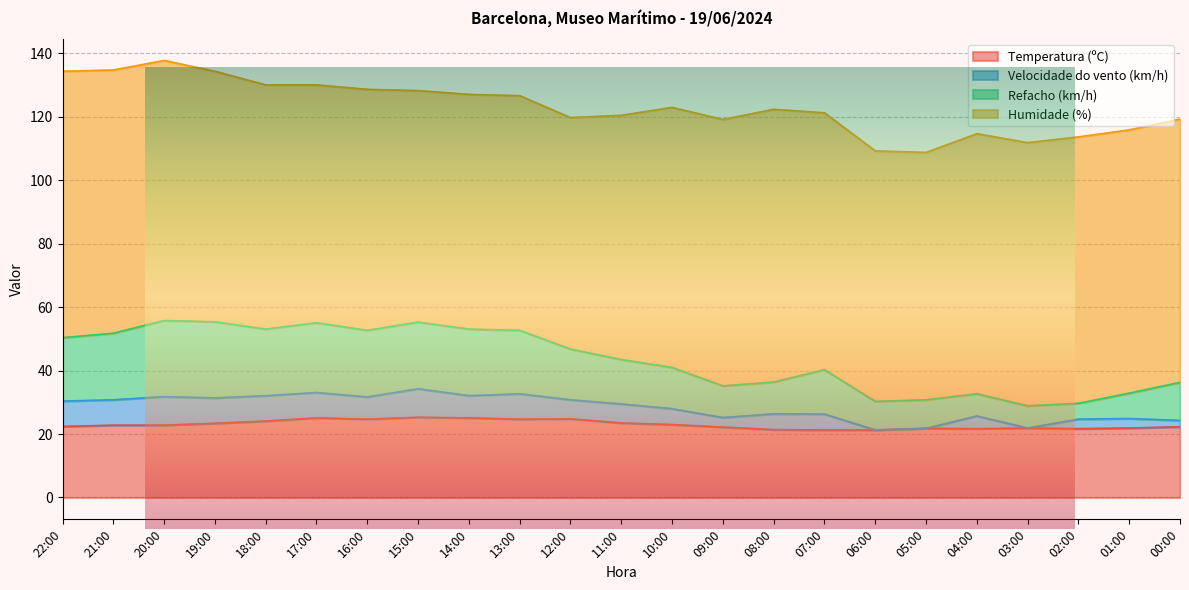

Which category has the lowest value in the Temperatura (ºC) series?

07:00